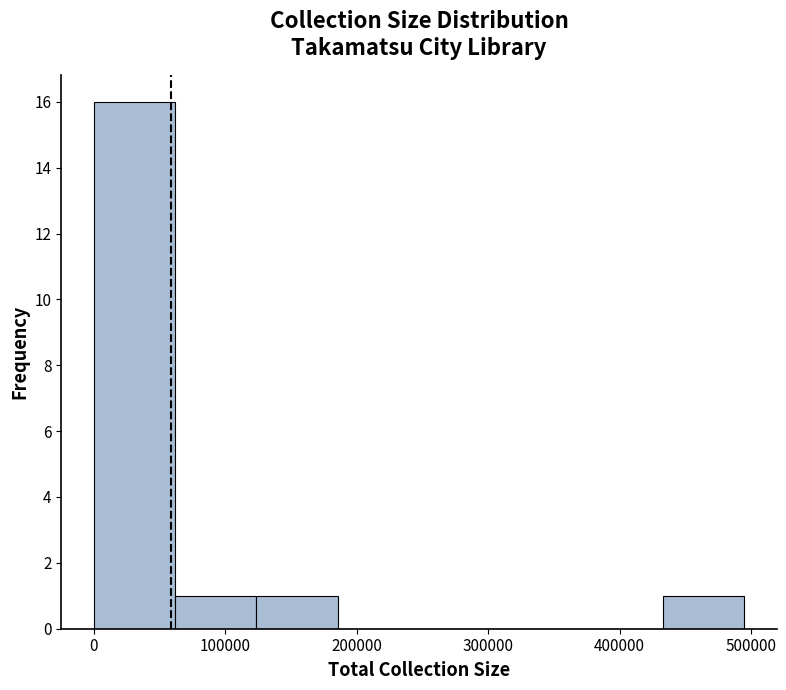

Reading left to right, list every bar in this chart as the range it spans on the x-axis followed by its height. Neither the bar edges nor the heights are printed on the chart, so give them approximately, as read against the axes.

0 to 60000: 16
60000 to 120000: 1
120000 to 190000: 1
190000 to 250000: 0
250000 to 310000: 0
310000 to 370000: 0
370000 to 430000: 0
430000 to 490000: 1